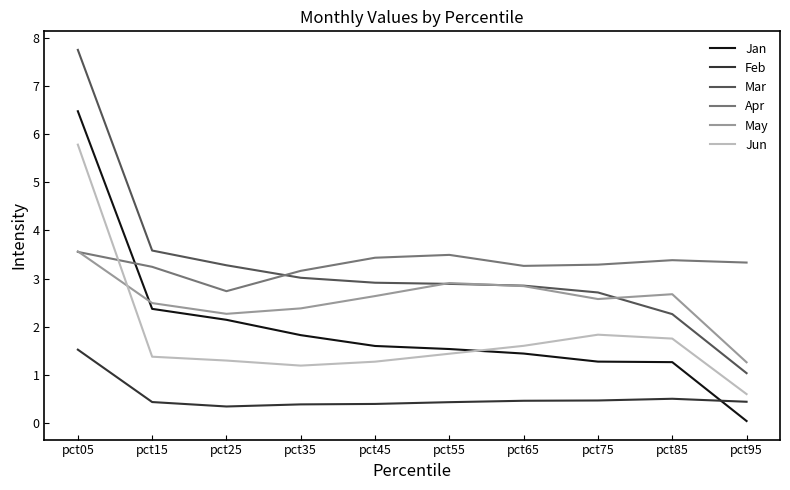

Count the Apr values in the range 3 to 4.

9